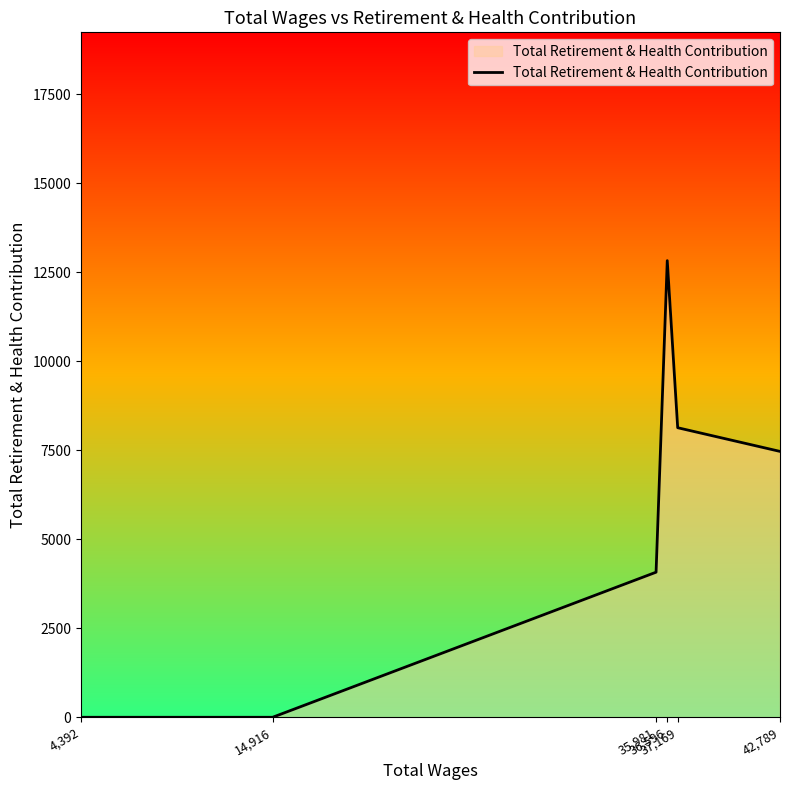

Where is the first local maximum?

36,596